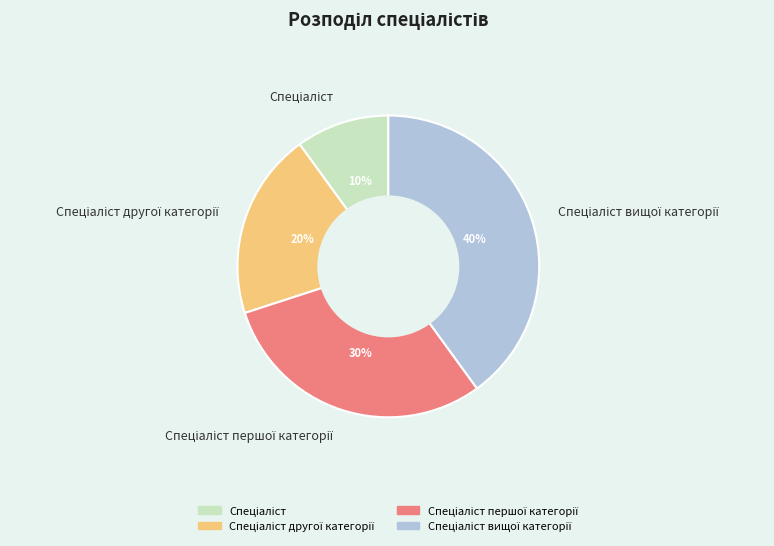

Does any single category account for the majority?

No